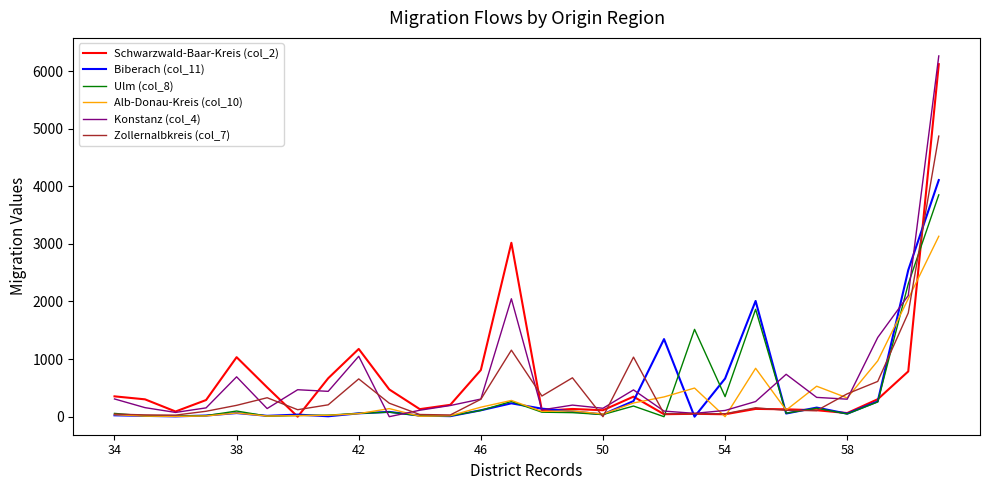

What is the difference between the second highest and minimum values in the Konstanz (col_4) series?

2103